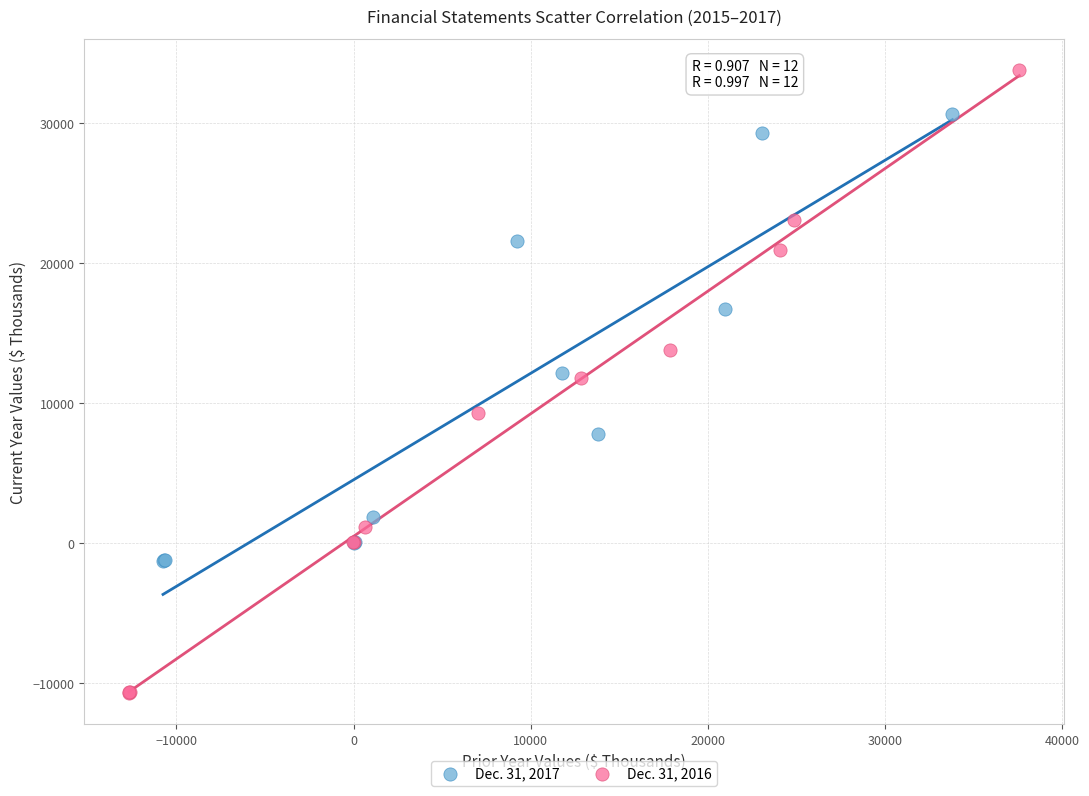

Which series contains the highest Y value?

Dec. 31, 2016